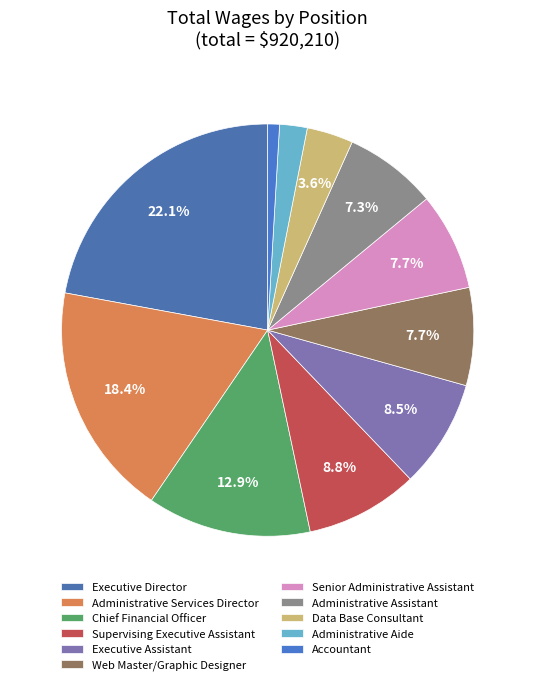

What is the largest slice in the pie chart?

Executive Director